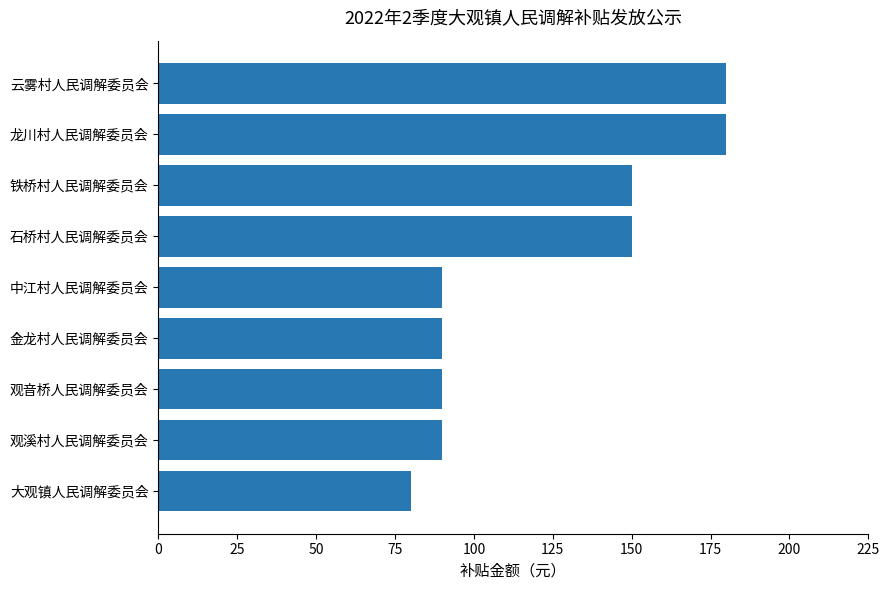

Which category has the lowest value across all series?

大观镇人民调解委员会